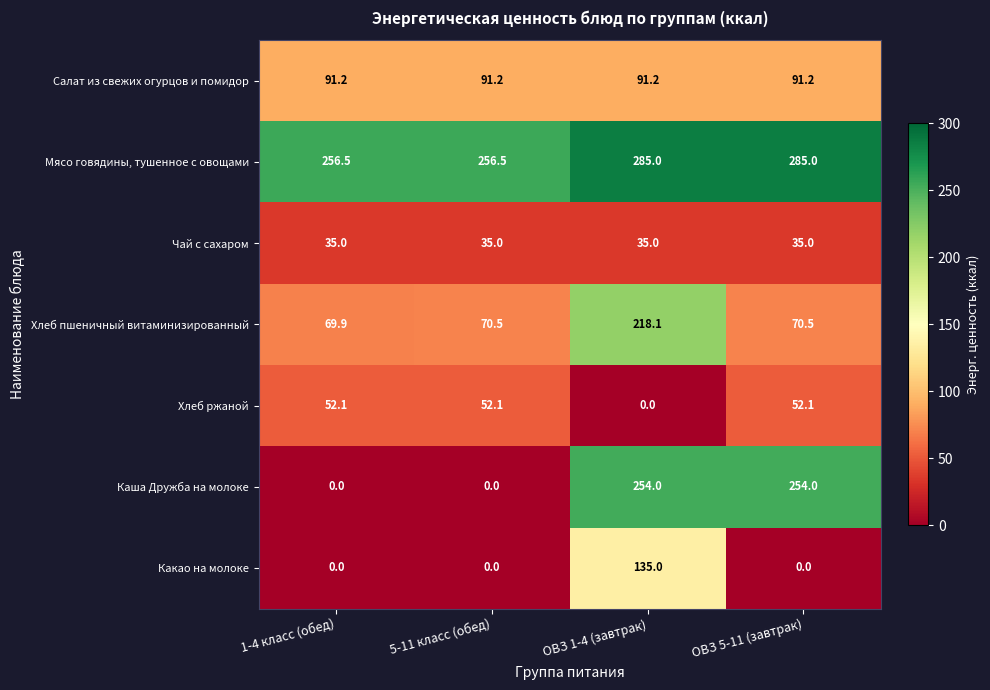

What is the approximate value of Хлеб ржаной at ОВЗ 5-11 (завтрак)?

52.1